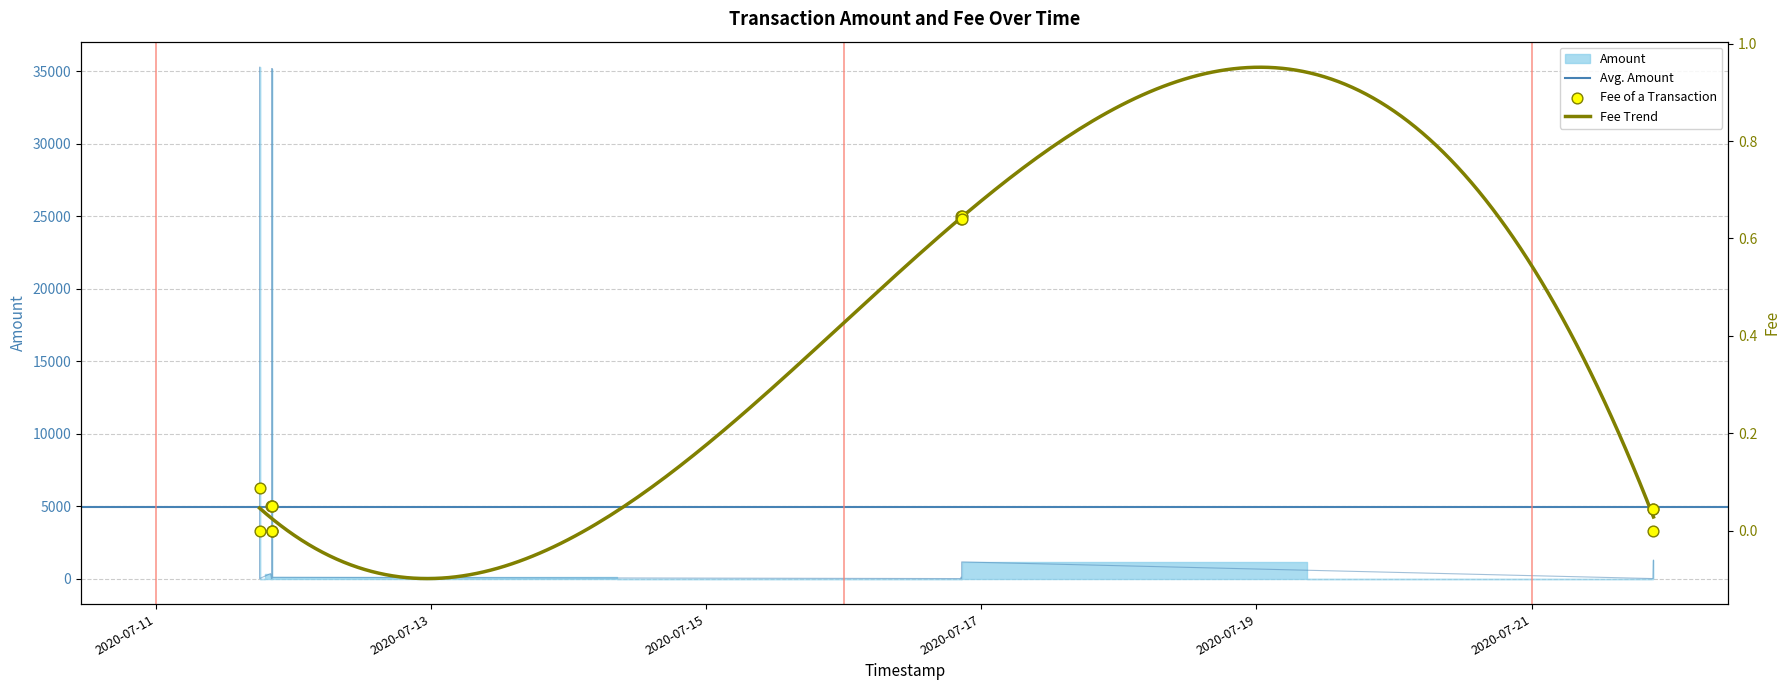

Which series has the largest Y range (max minus min)?

Amount